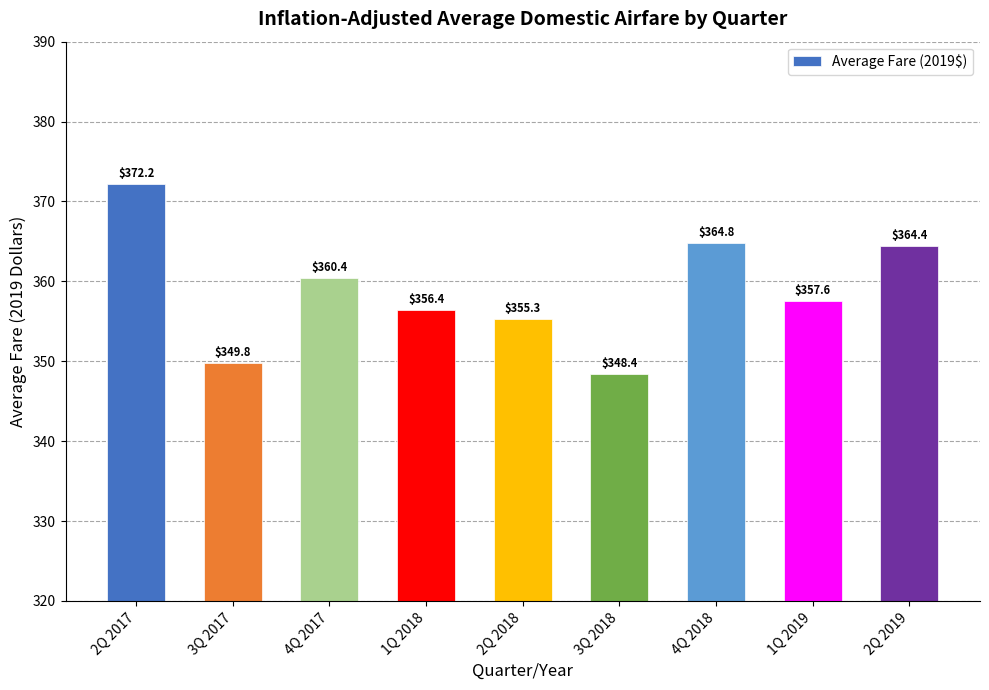

Rank the categories by value from highest to lowest.

2Q 2017, 4Q 2018, 2Q 2019, 4Q 2017, 1Q 2019, 1Q 2018, 2Q 2018, 3Q 2017, 3Q 2018